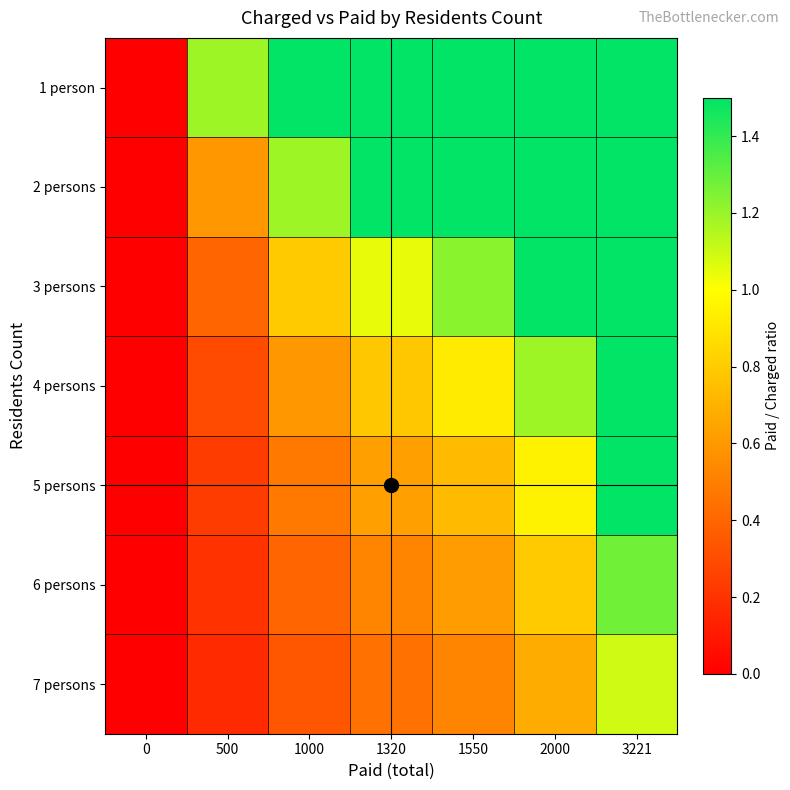

What is the spread (max minus min) of values at 1000?

2.0